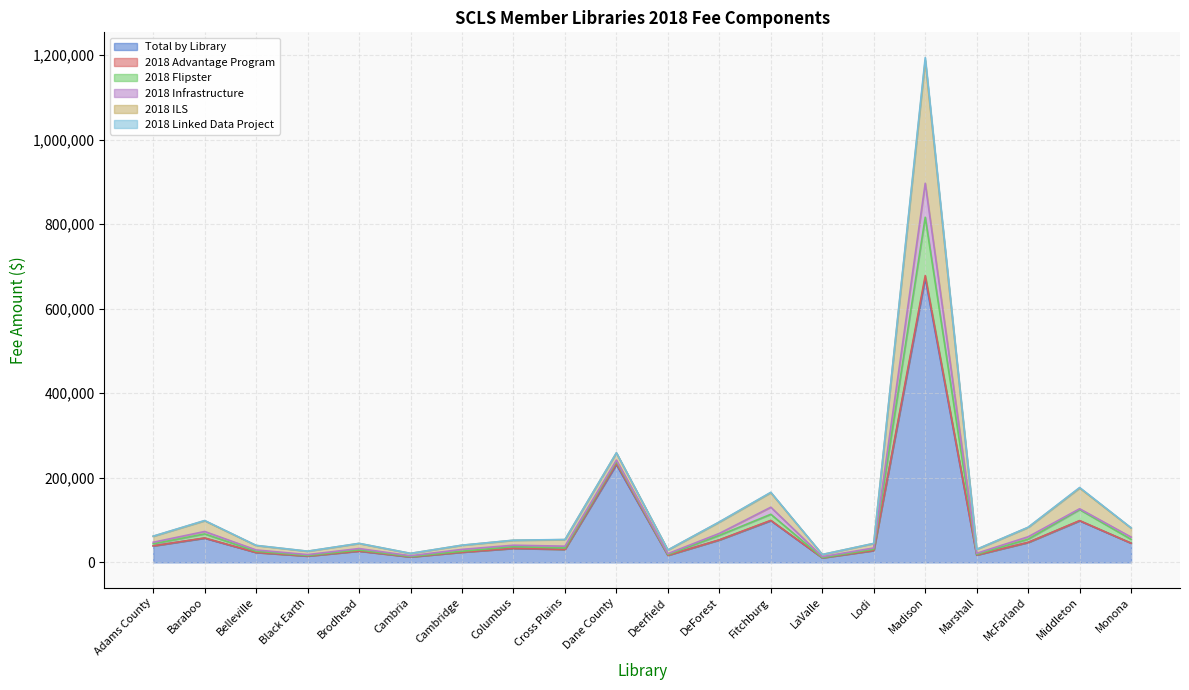

What is the highest value of the Total by Library series?

672012.1